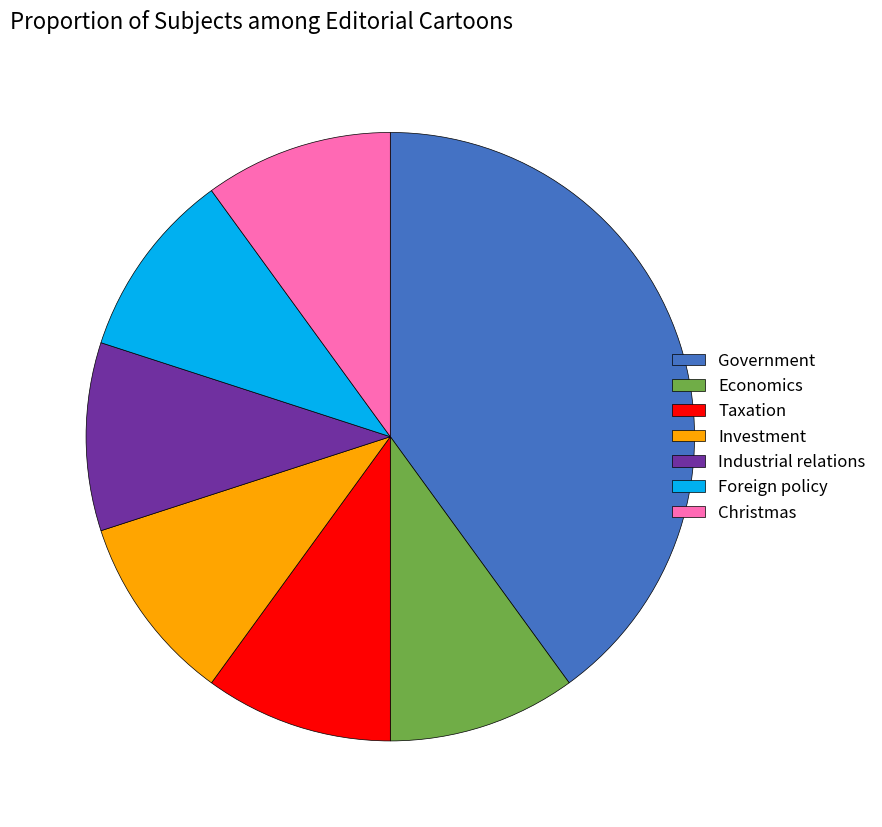

Is Investment the majority of the pie?

No